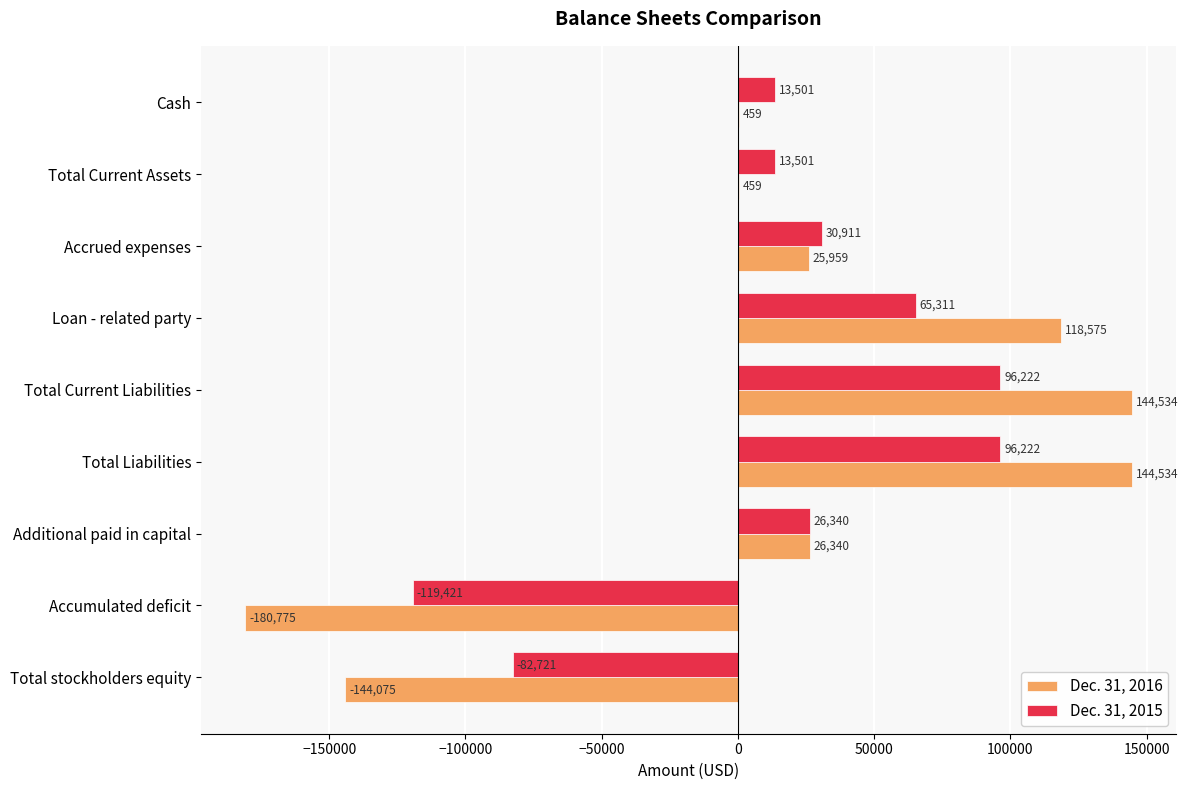

What is the sum of the Dec. 31, 2016 values at Additional paid in capital and Total Current Assets?

26799